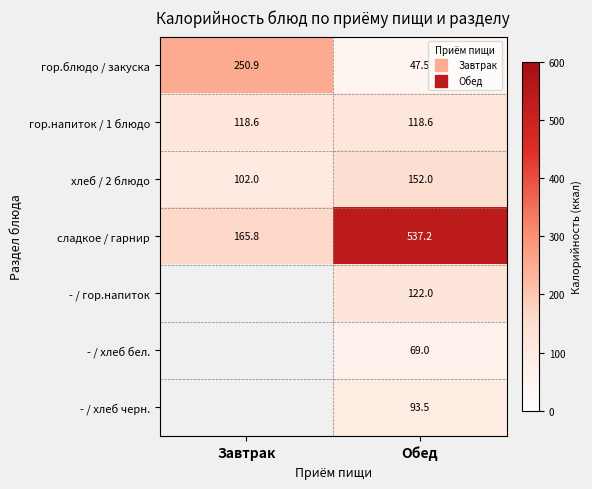

What value does the хлеб / 2 блюдо series have at Обед?

152.0